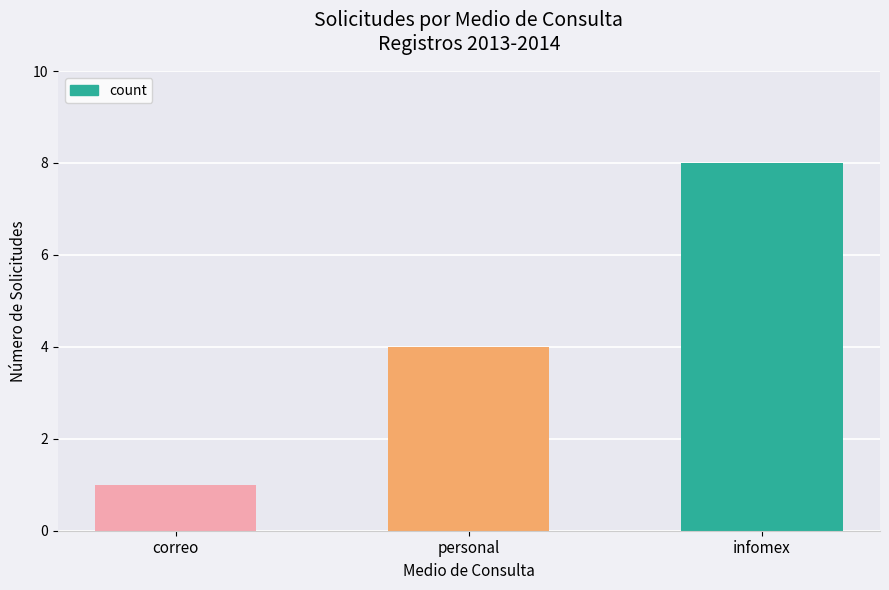

What is the smallest value displayed?

1